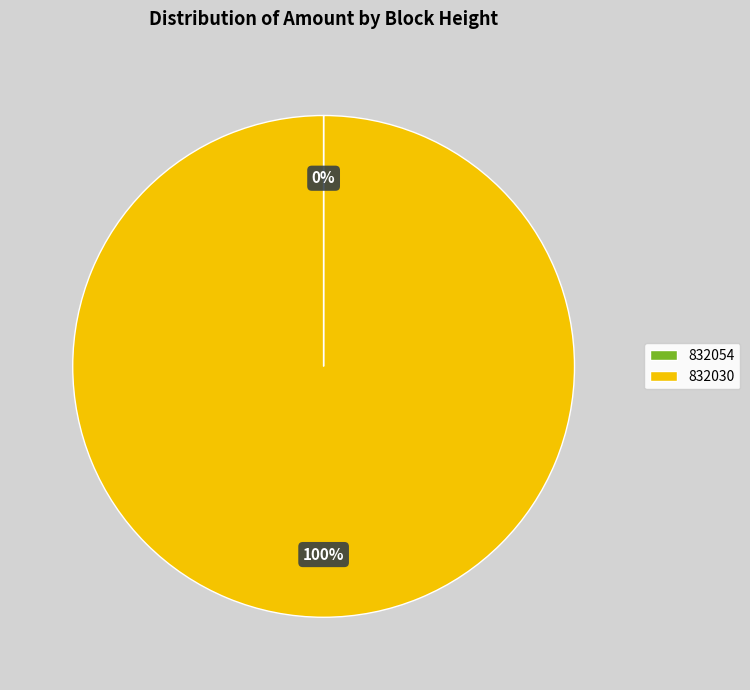

Is there any slice that represents more than half of the pie?

Yes